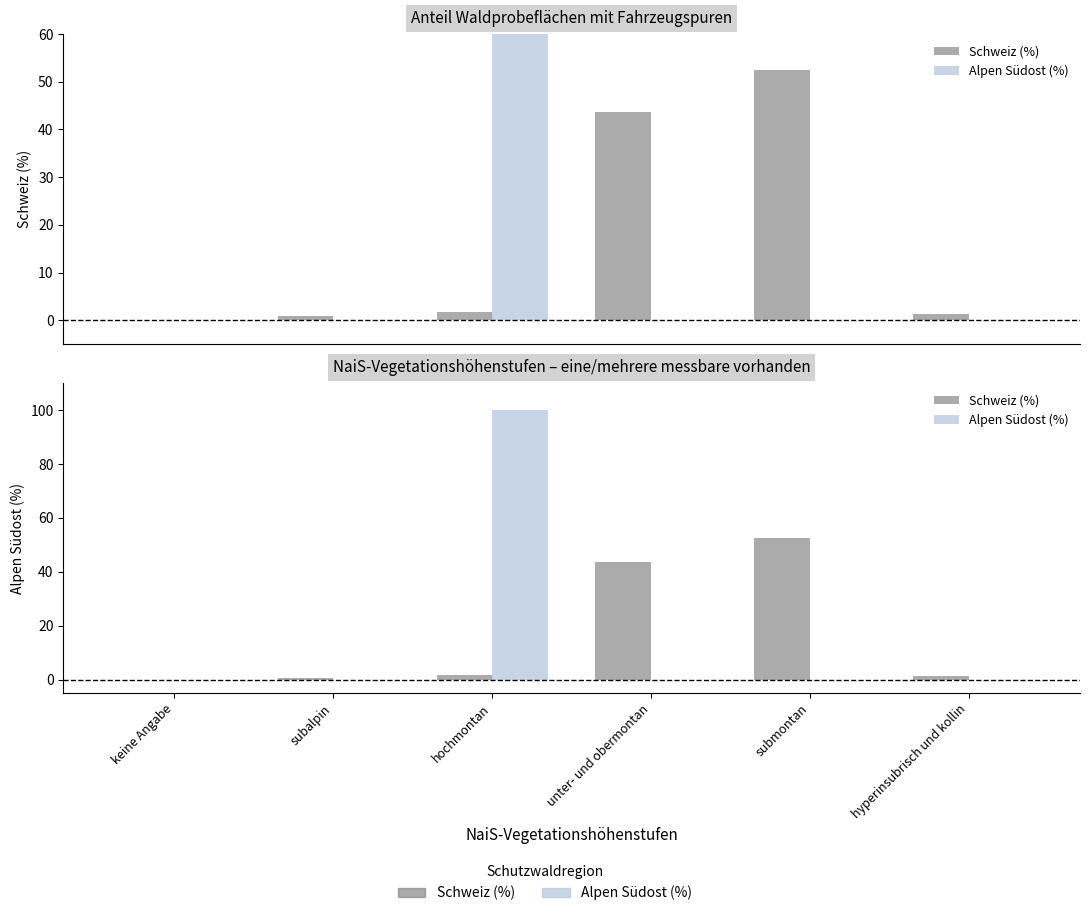

Reading right to left, extract all data points from this chart.

Schweiz (%): hyperinsubrisch und kollin=1.4	submontan=52.4	unter- und obermontan=43.7	hochmontan=1.7	subalpin=0.8	keine Angabe=0.0
Alpen Südost (%): hyperinsubrisch und kollin=0.0	submontan=0.0	unter- und obermontan=0.0	hochmontan=100.0	subalpin=0.0	keine Angabe=0.0